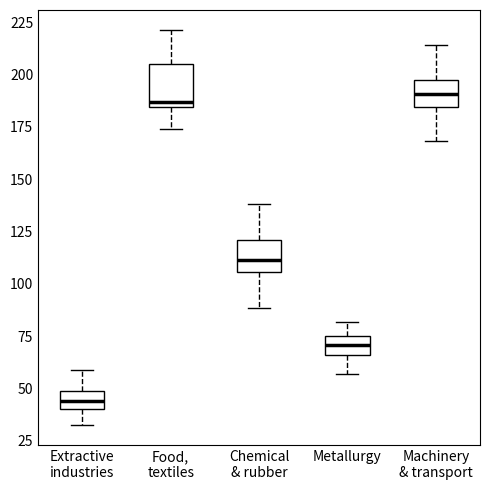

Reading left to right, transcribe this box plot: for each box, give where its median line is, the range the box spans, and where its two whiskers end, as read against the y-axis. The values are not printed on the chart, so give them approximately, as read against the axis.

Extractive industries: median 45, box 40 to 50, whiskers 30 to 60
Food, textiles: median 185 (just above the box's lower edge), box 185 to 205, whiskers 175 to 220
Chemical & rubber: median 110, box 105 to 120, whiskers 90 to 140
Metallurgy: median 70, box 65 to 75, whiskers 55 to 80
Machinery & transport: median 190, box 185 to 195, whiskers 170 to 215